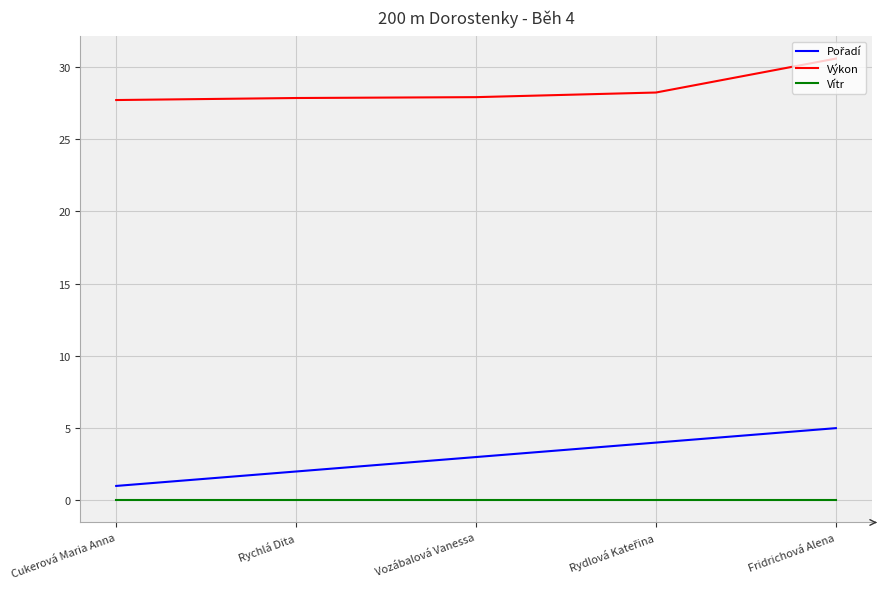

What is the approximate value of Výkon at Cukerová Maria Anna?

27.7